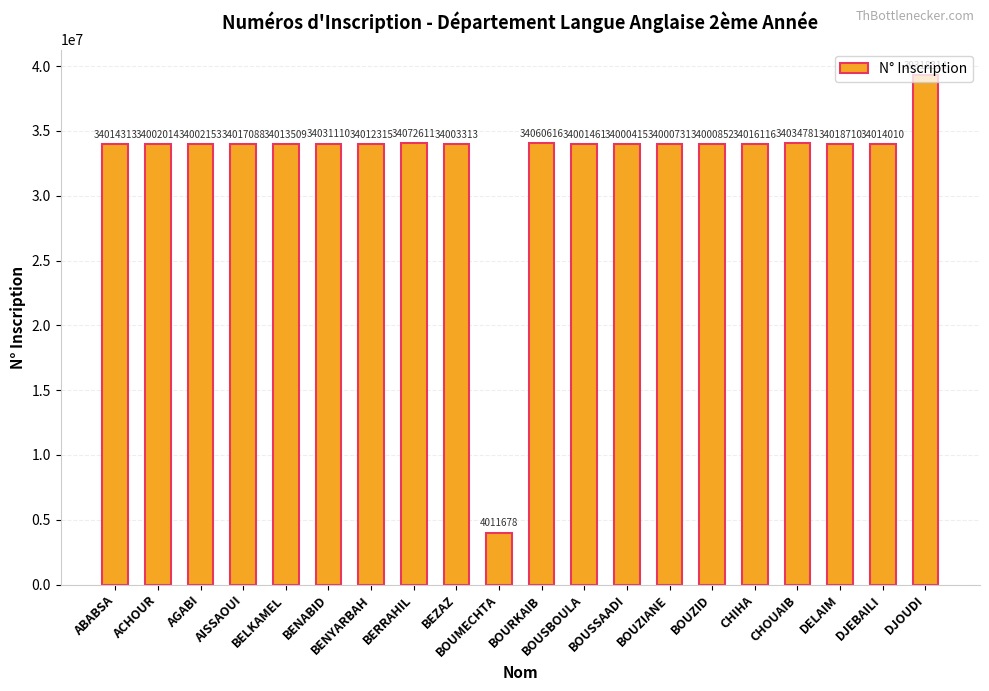

What value does the data have at AISSAOUI, to the nearest 10?

34017090